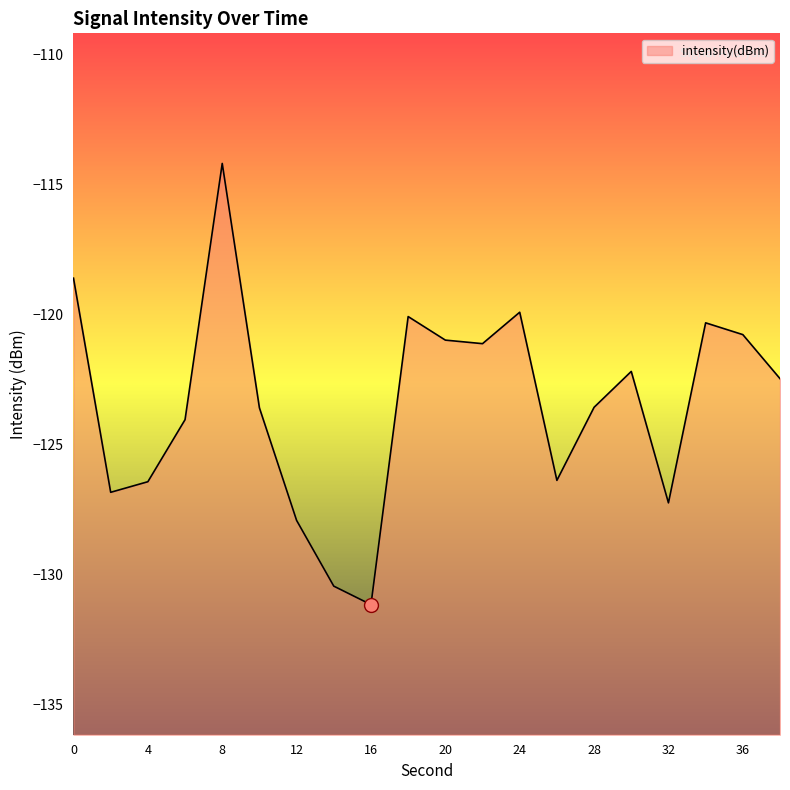

What is the change in value from 0 to 10?

-5.0